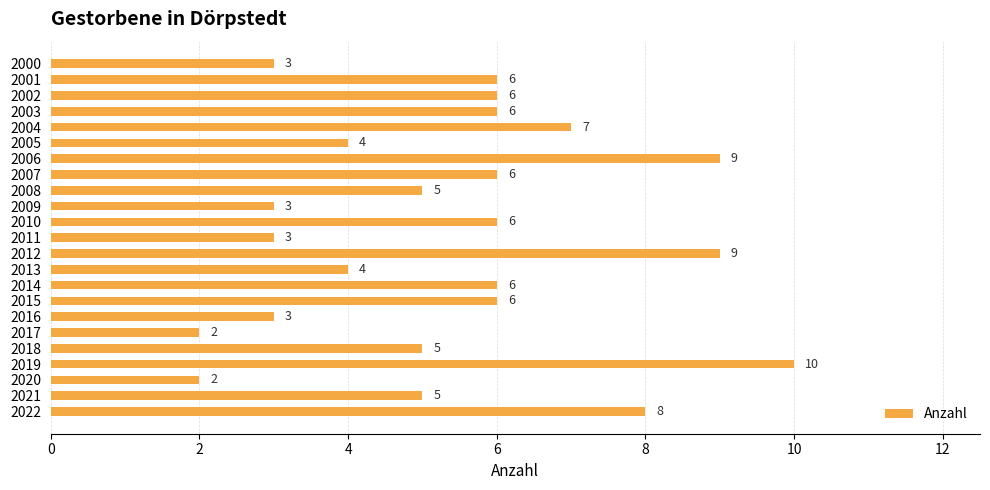

What is the value of the 17th bar from the top?

3